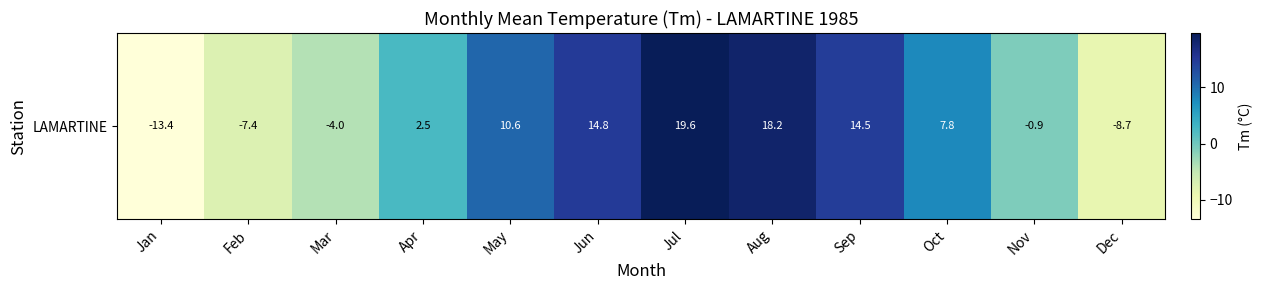

What is the change in value from Jul to Aug?

-1.4